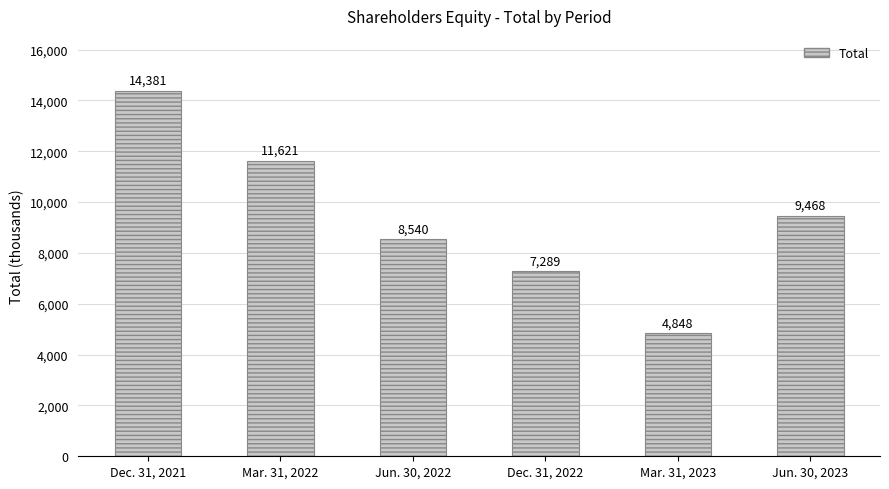

At which category does the chart reach its minimum across all series?

Mar. 31, 2023